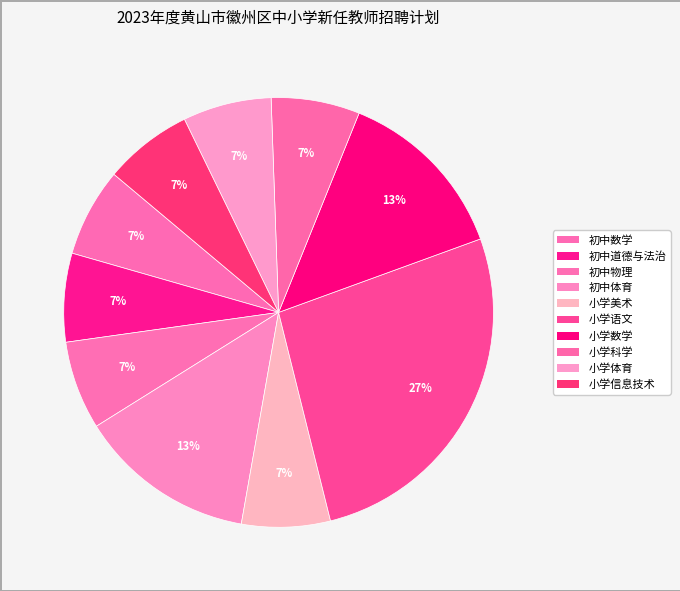

Which slice is the largest?

小学语文